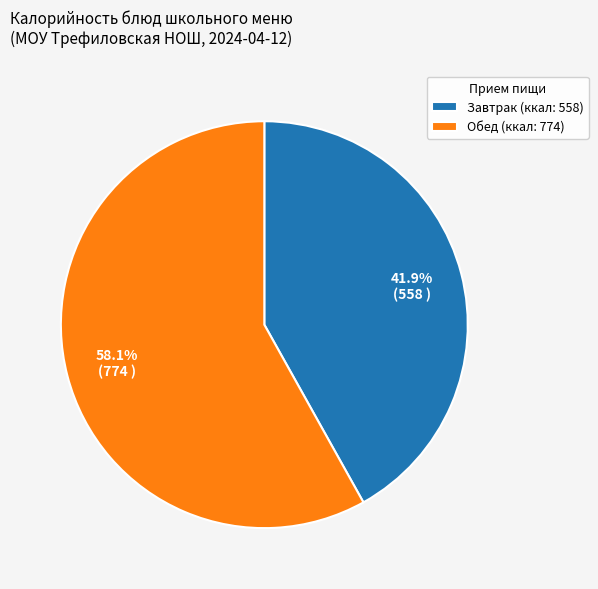

Is there any slice that represents more than half of the pie?

Yes